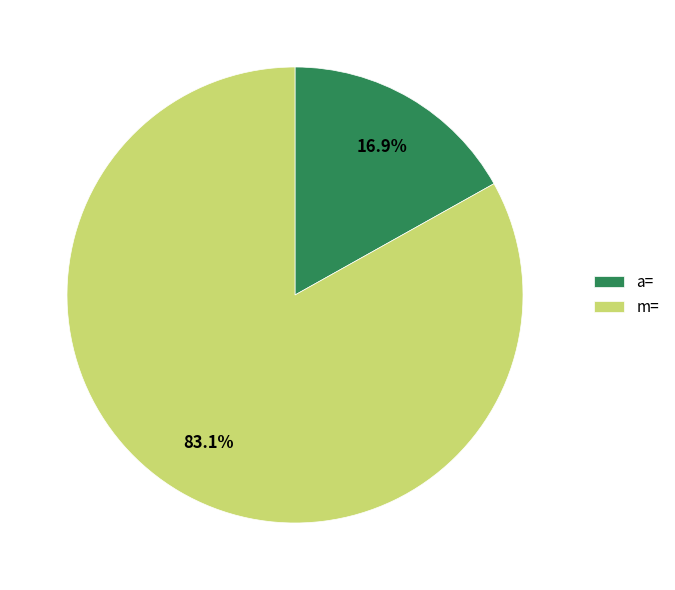

To the nearest percent, what percentage of the pie is m=?

83%